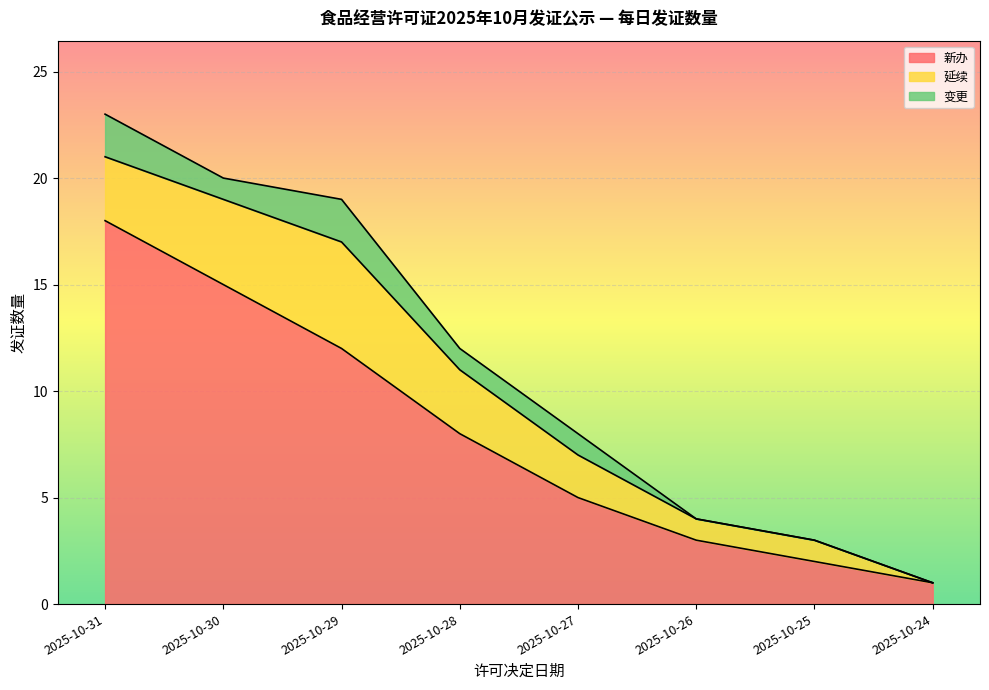

Rank the series by their maximum value, from highest to lowest.

新办, 延续, 变更